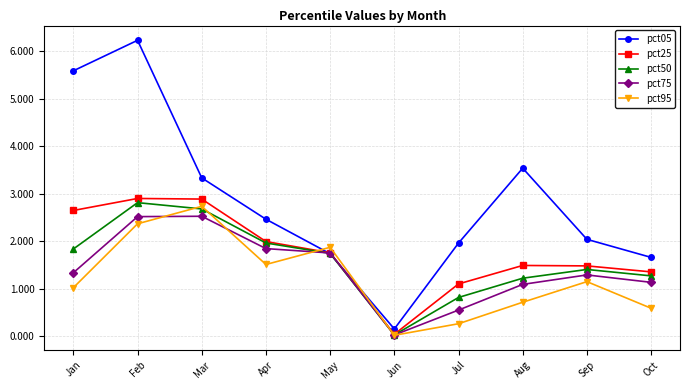

Where is the first local maximum for pct05?

Feb